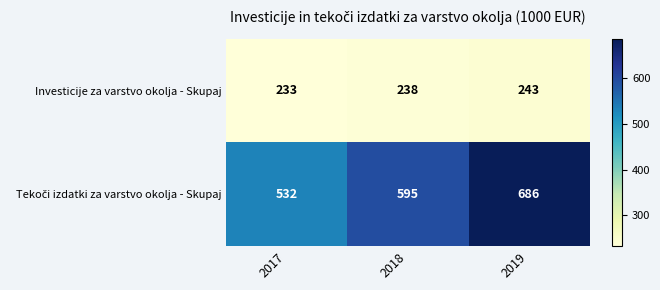

What is the difference between the Investicije za varstvo okolja - Skupaj values at 2017 and 2018?

5